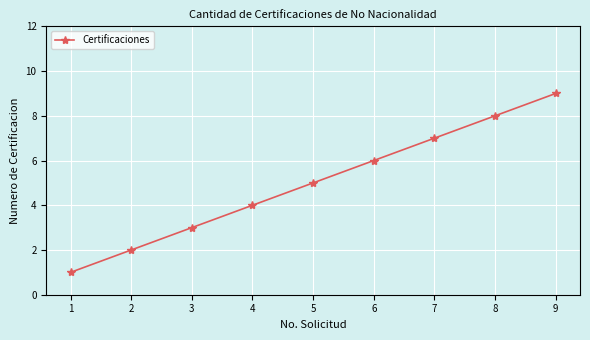

True or false: the data has more than 1 interior local peaks.

False